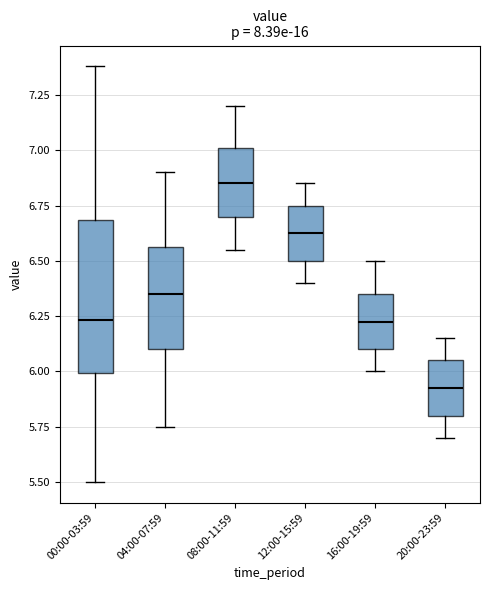

Where is the lower edge of the box for 00:00-03:59 on the y-axis? The values are not printed on the chart, so give them approximately, as read against the axis.

6.00